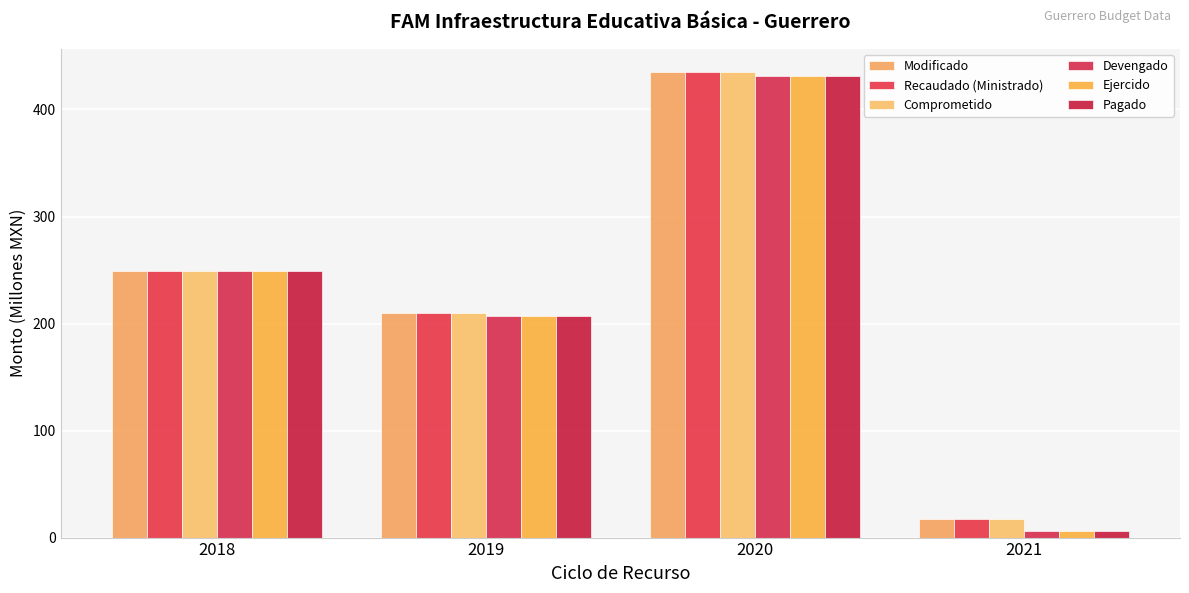

Reading left to right, what are all the values shown in this chart?

Modificado: 2018=249.3	2019=210.2	2020=434.9	2021=17.3
Recaudado (Ministrado): 2018=249.3	2019=210.2	2020=434.9	2021=17.3
Comprometido: 2018=249.3	2019=210.2	2020=434.9	2021=17.3
Devengado: 2018=249.3	2019=207.3	2020=430.9	2021=6.5
Ejercido: 2018=249.3	2019=207.3	2020=430.9	2021=6.5
Pagado: 2018=249.3	2019=207.3	2020=430.9	2021=6.5